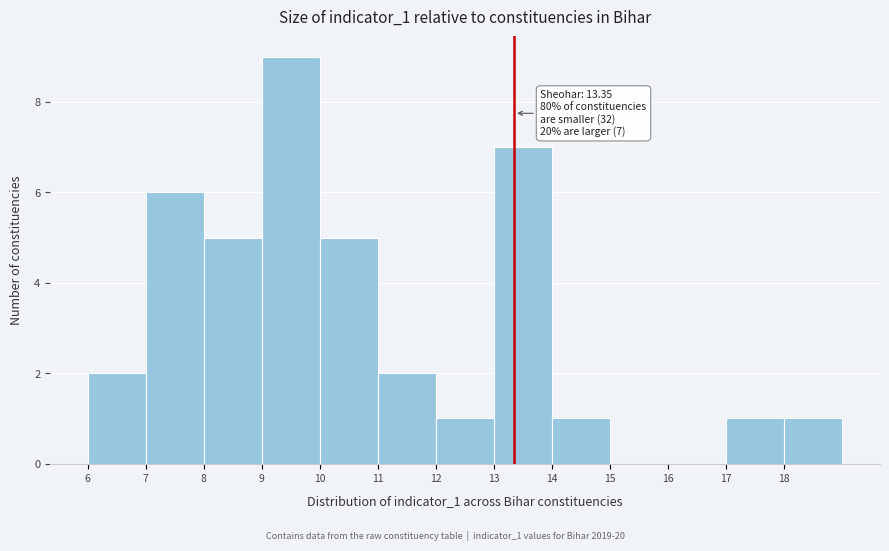

Over which range of the x-axis is the bar tallest?

9 to 10